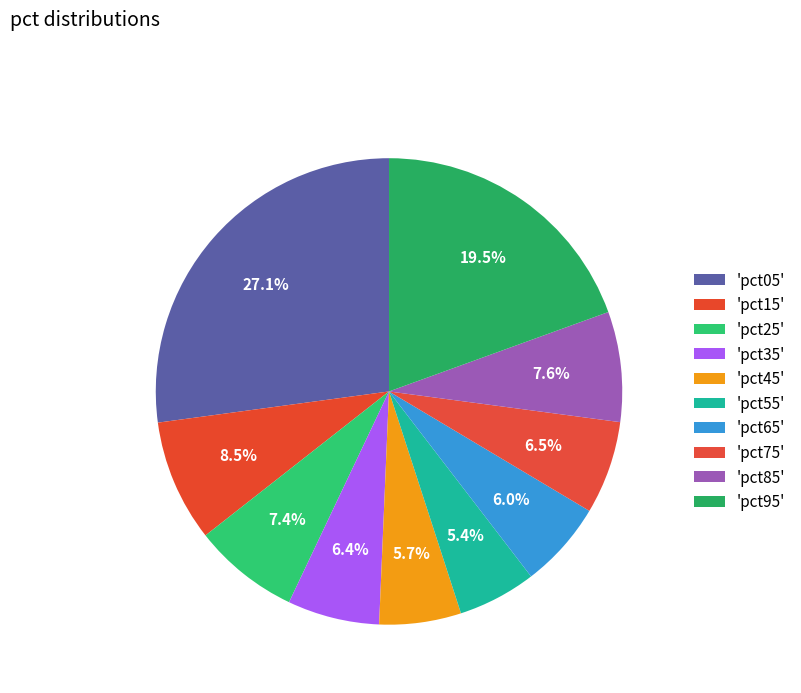

Which category has the smallest portion of the pie?

pct55